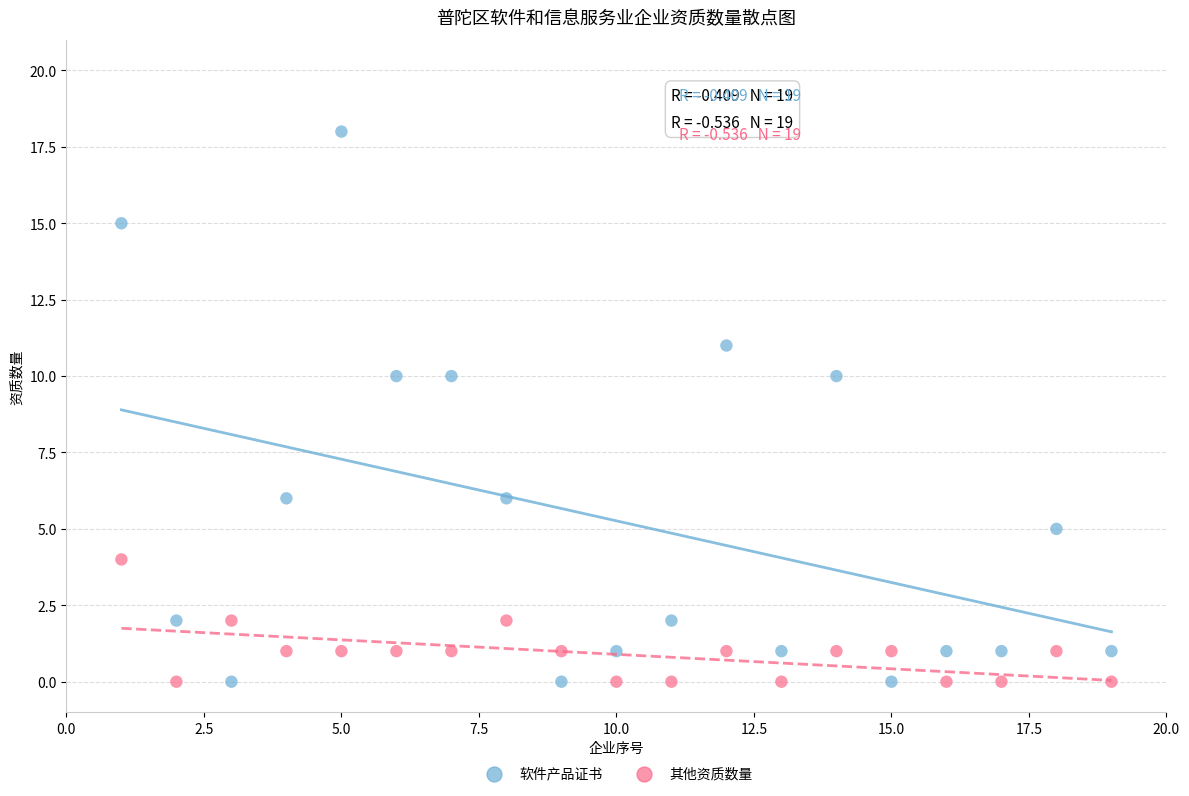

What is the X range (max minus min) for the scatter plot?

18